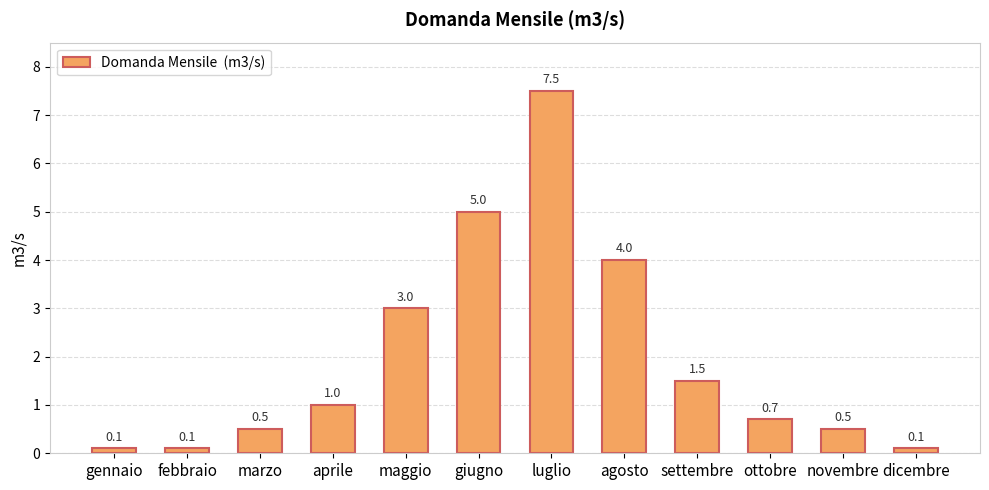

How many bars are there in total?

12